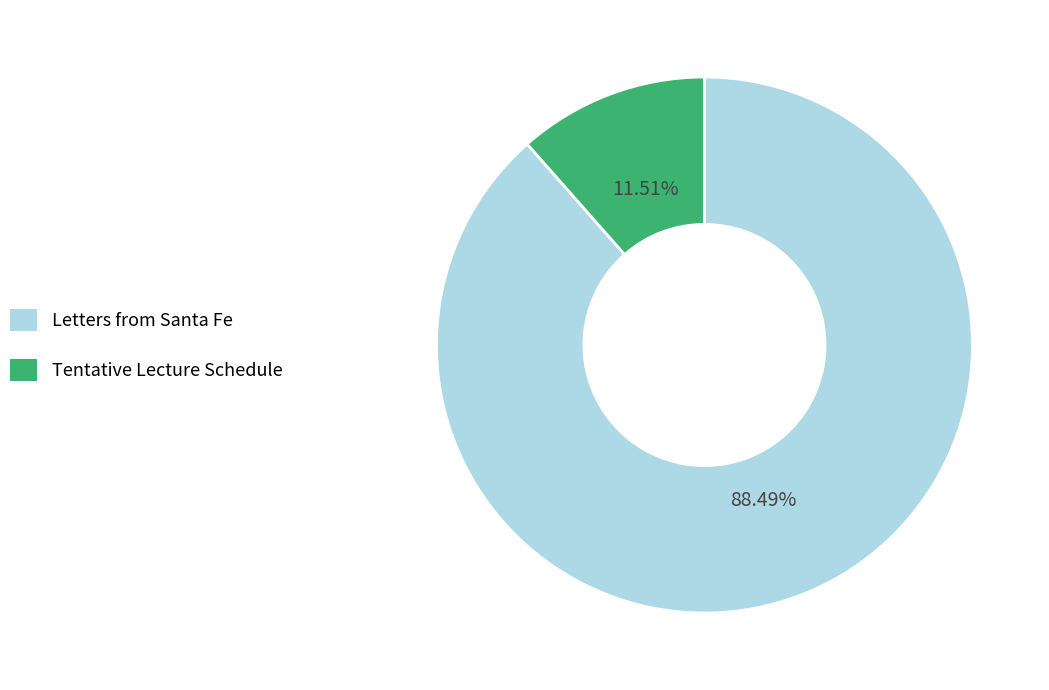

Rank the categories by value from highest to lowest.

Letters from Santa Fe, Tentative Lecture Schedule